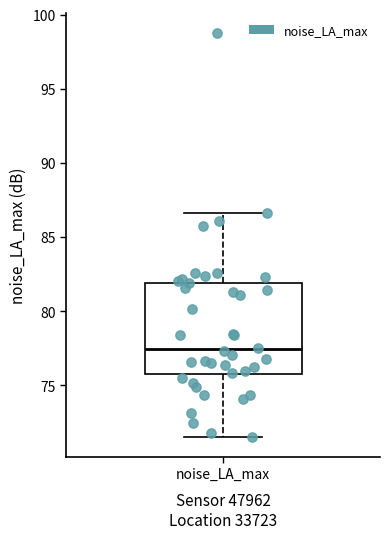

Read this box plot against the y-axis: the position of the median line, the range covered by the box, and the ends of both whiskers. The values are not printed on the chart, so give them approximately, as read against the axis.

median 77.5, box 75.5 to 82.0, whiskers 71.5 to 86.5